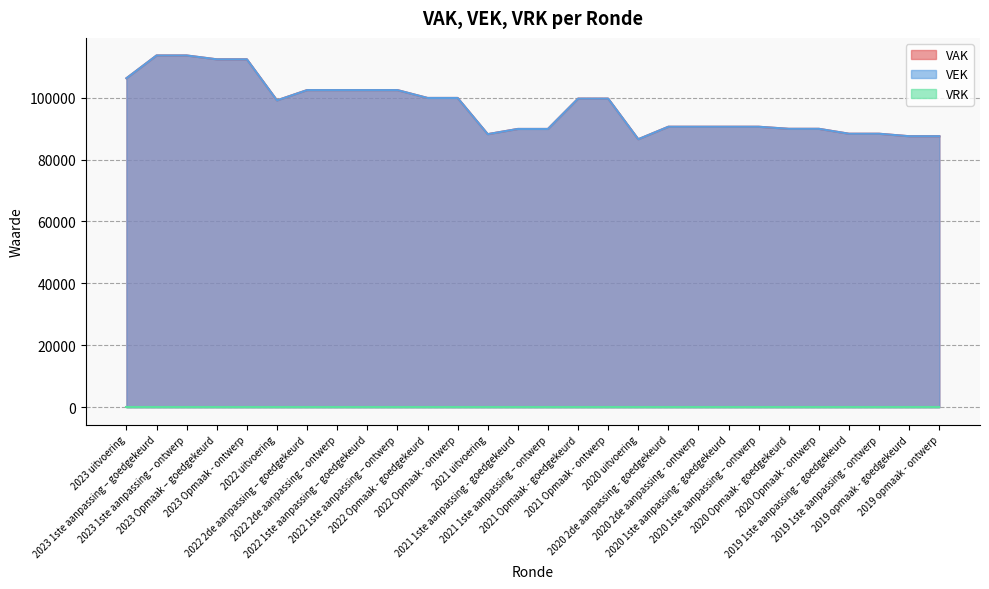

How many interior local valleys does the VEK series have?

3